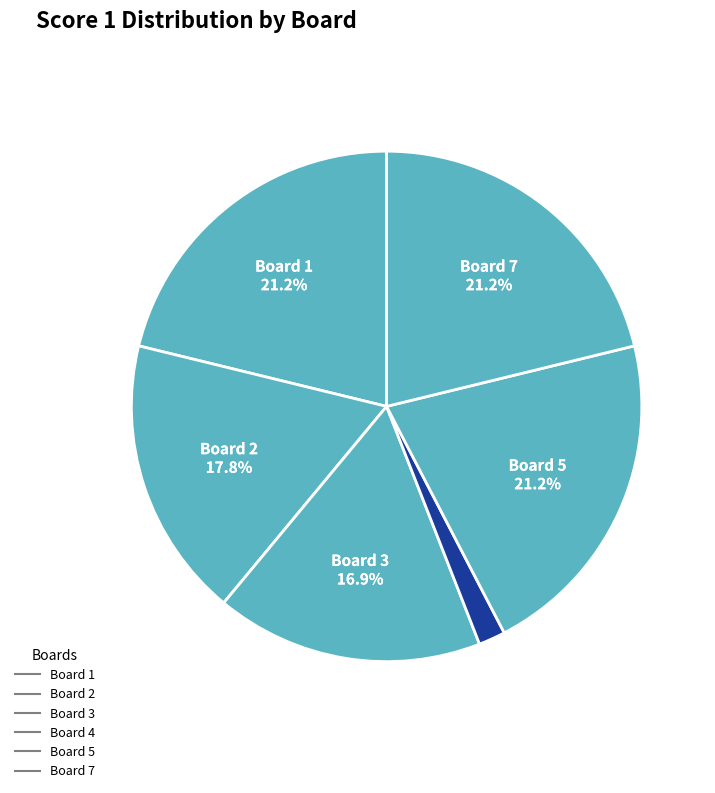

How many segments does this pie chart have?

6